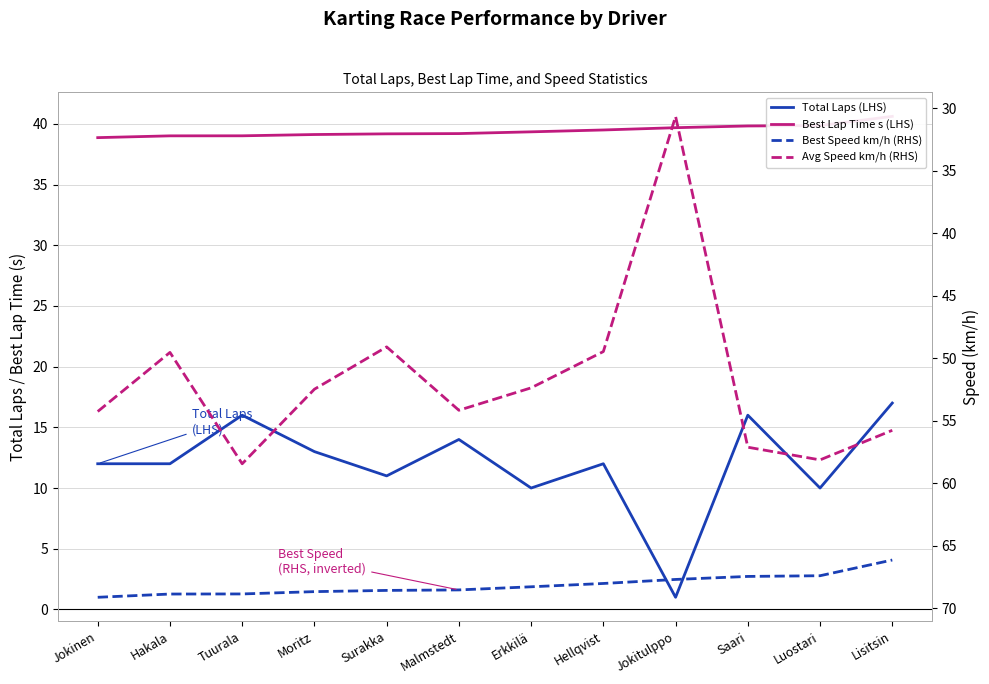

Which series changed the most between Surakka and Erkkilä?

Avg Speed km/h (RHS)